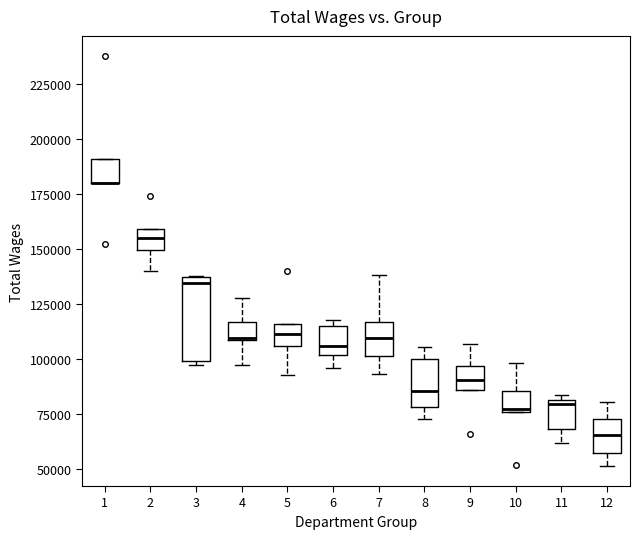

Comparing the boxes themselves (not the whiskers), which one is the tallest?

3